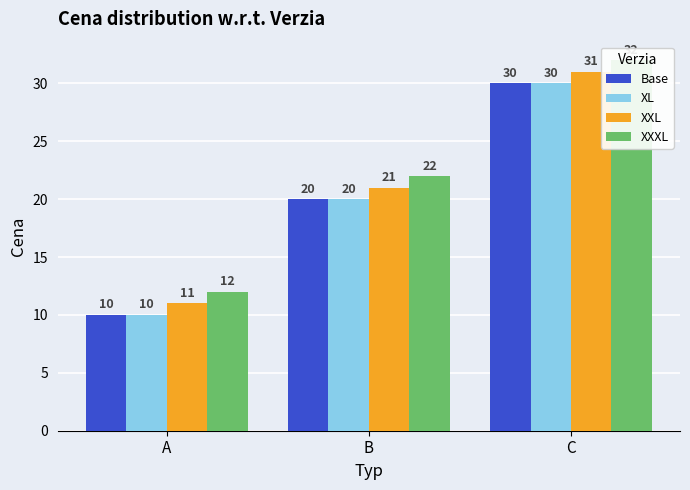

The value of XL at B is 20. True or false?

True